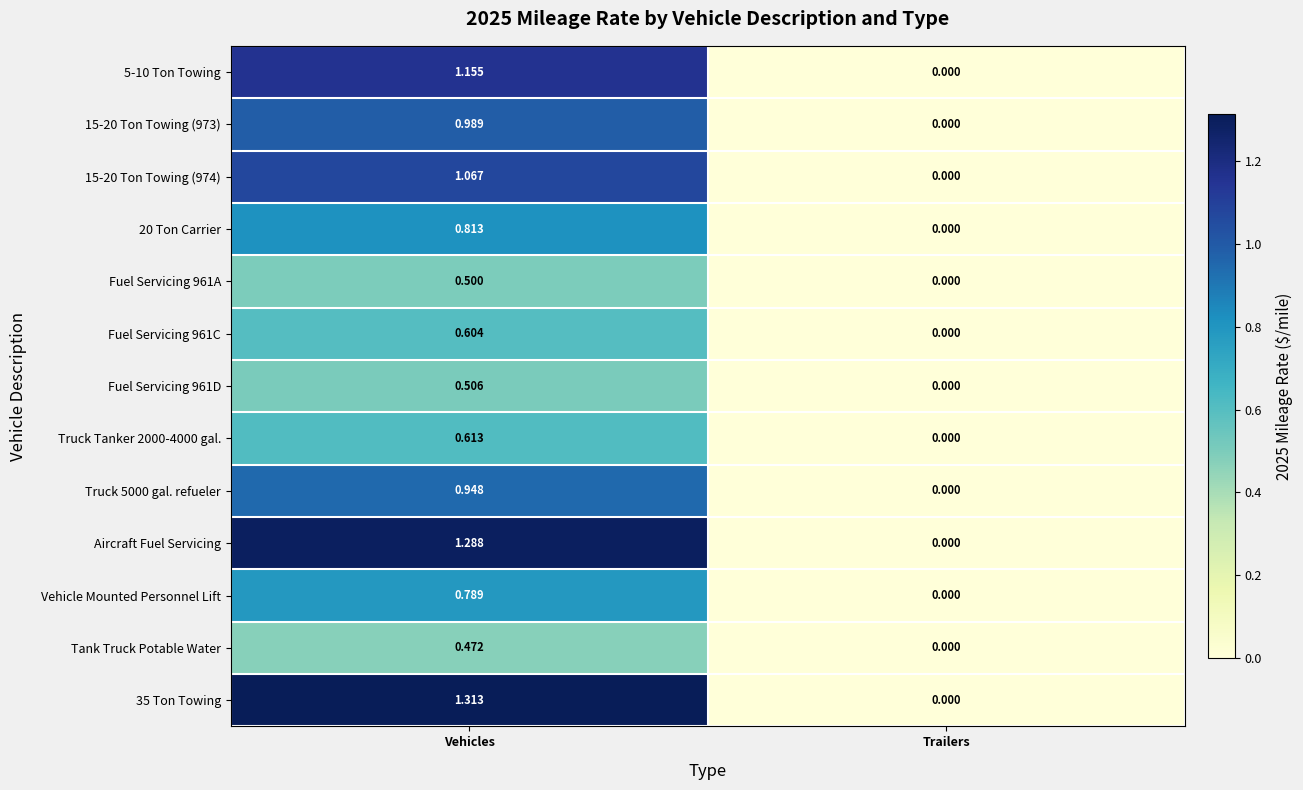

At Vehicles, list the series in order from largest to smallest.

35 Ton Towing, Aircraft Fuel Servicing, 5-10 Ton Towing, 15-20 Ton Towing (974), 15-20 Ton Towing (973), Truck 5000 gal. refueler, 20 Ton Carrier, Vehicle Mounted Personnel Lift, Truck Tanker 2000-4000 gal., Fuel Servicing 961C, Fuel Servicing 961D, Fuel Servicing 961A, Tank Truck Potable Water